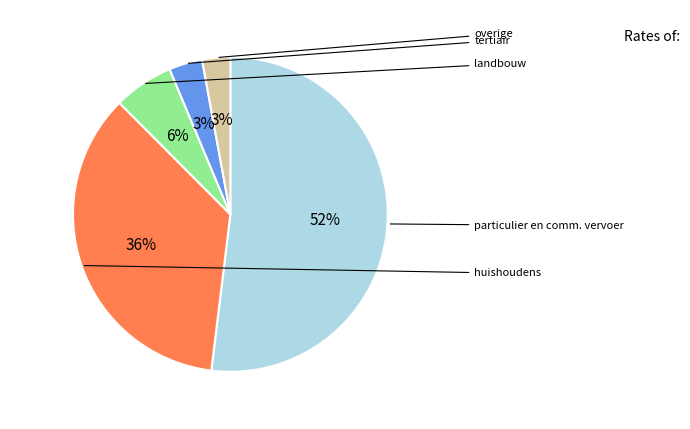

How many segments does this pie chart have?

5